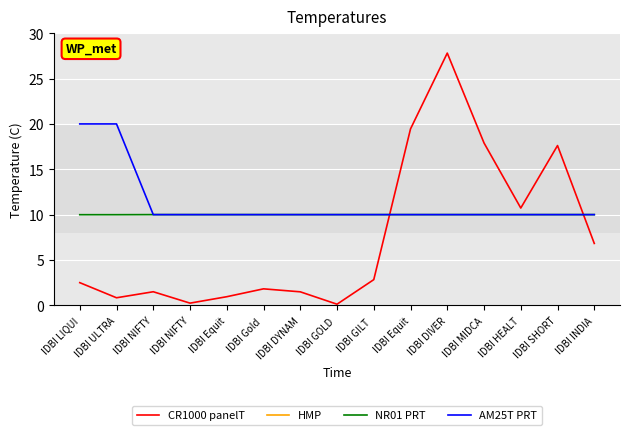

What is the label of the 3rd point from the right?

IDBI HEALT